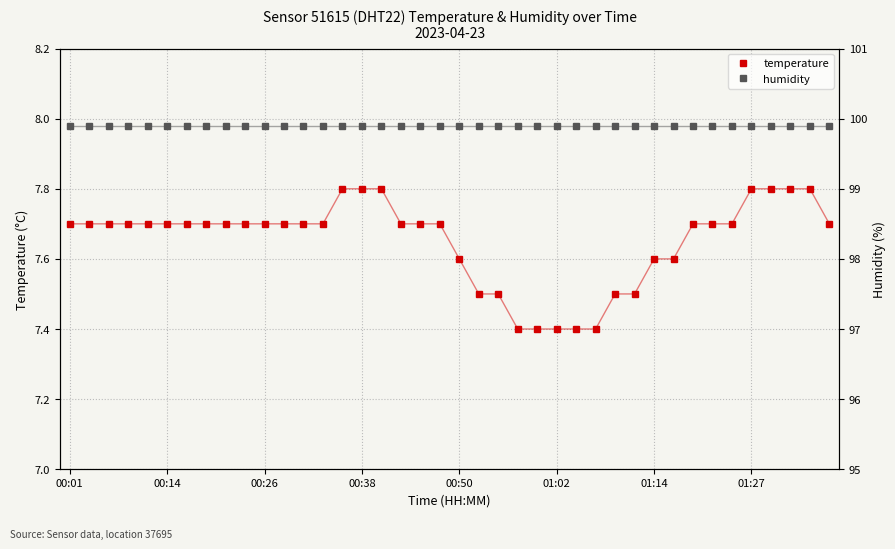

Is it true that temperature equals 7.7 at 00:01?

True